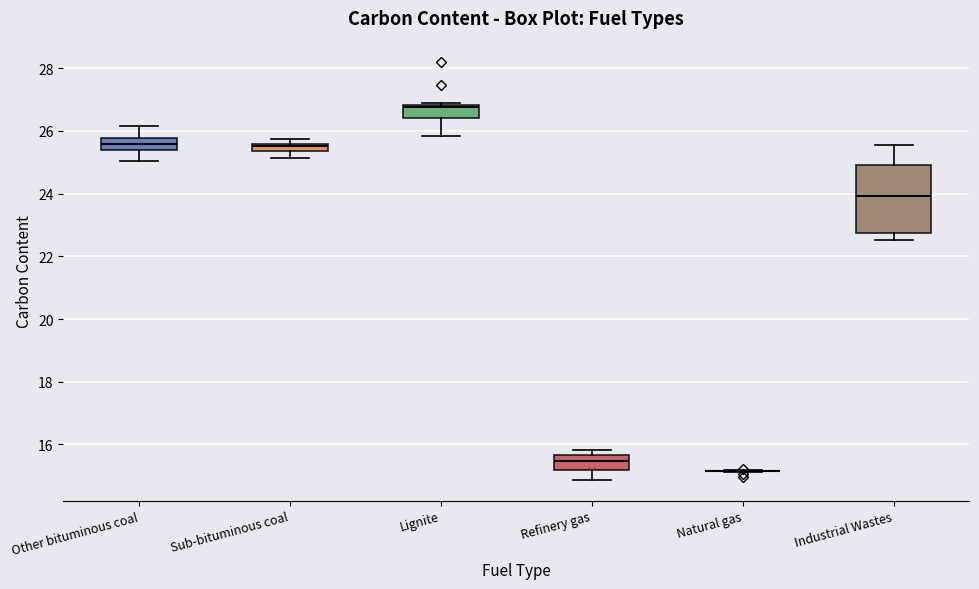

Where is the upper edge of the box for Sub-bituminous coal on the y-axis? The values are not printed on the chart, so give them approximately, as read against the axis.

25.6